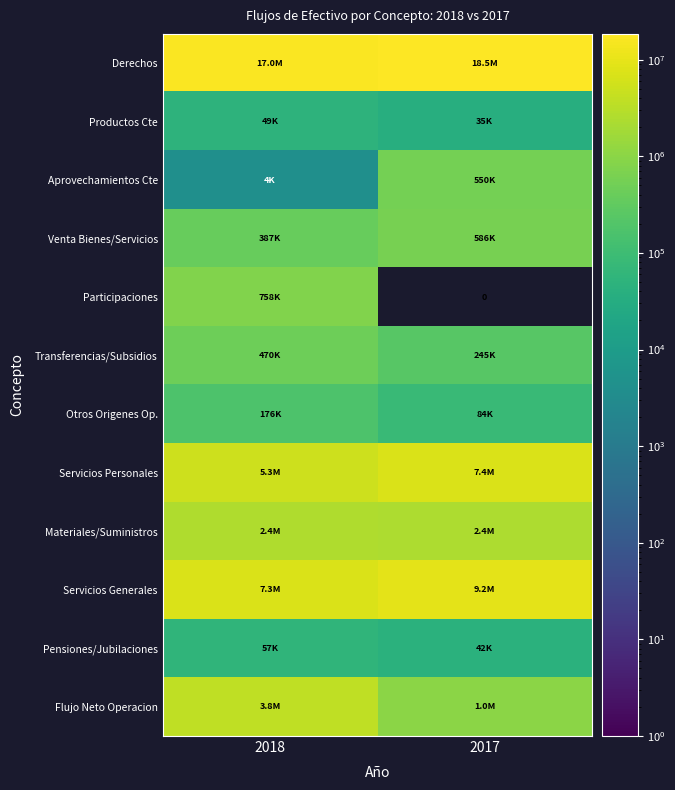

Where does the Aprovechamientos Cte series first go above 549839?

2017